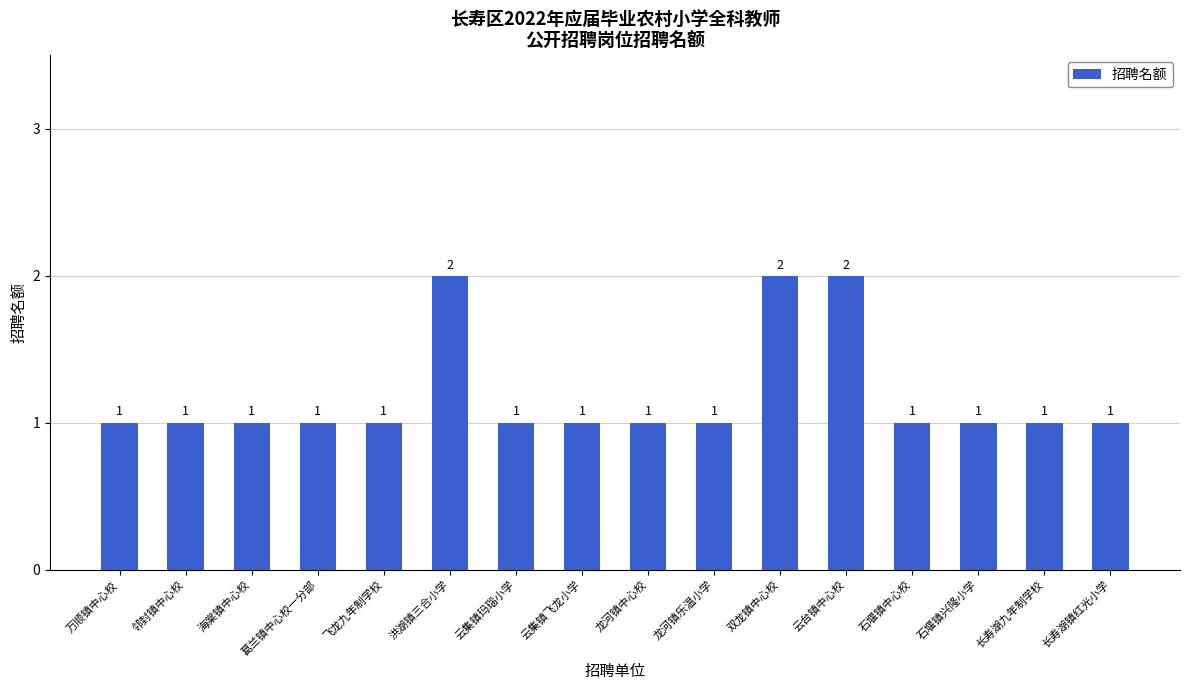

What is the difference between the second highest and minimum values?

1